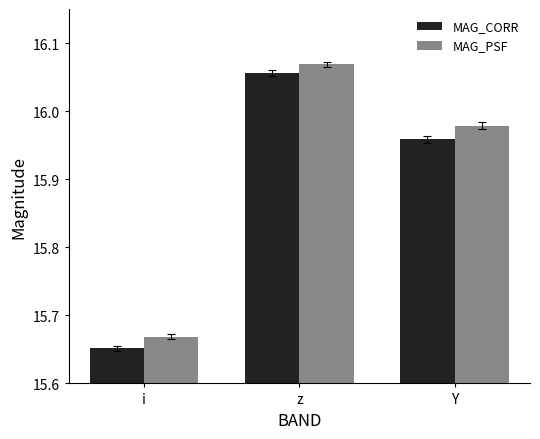

At which label is MAG_CORR closest to 15?

i